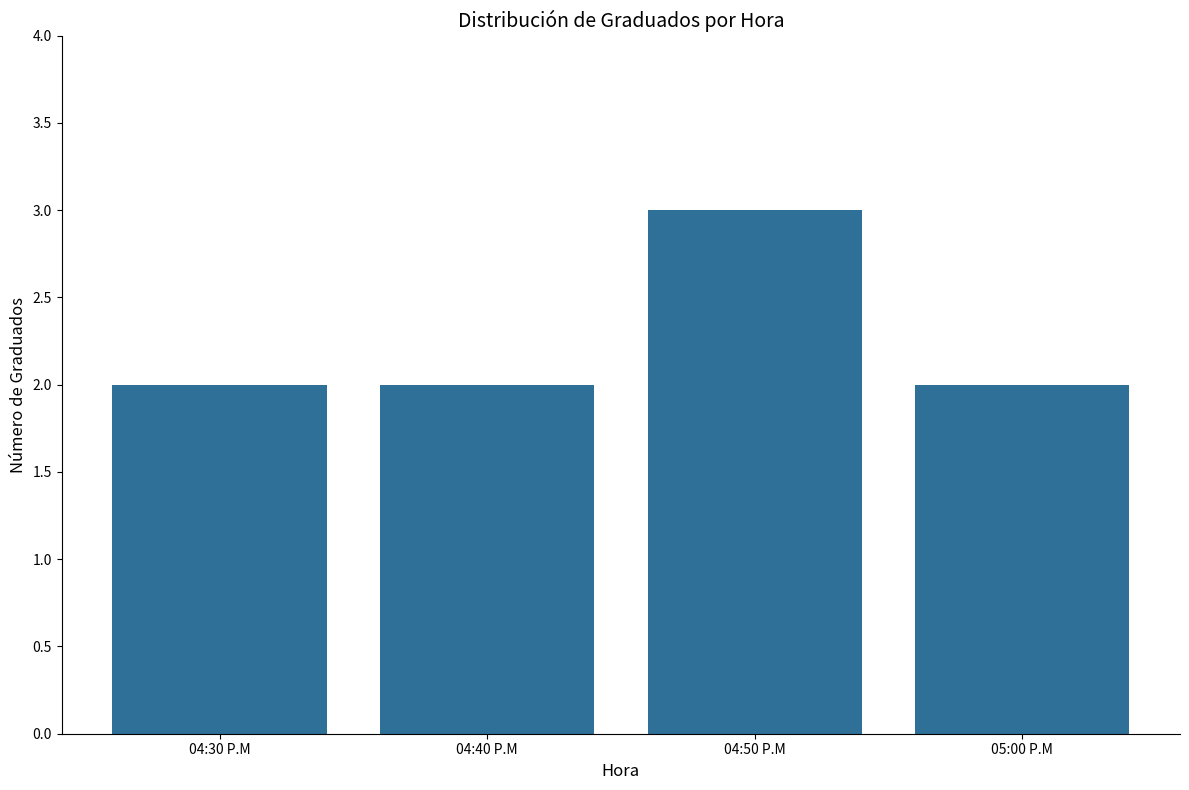

What is the value of the 2nd bar from the left?

2